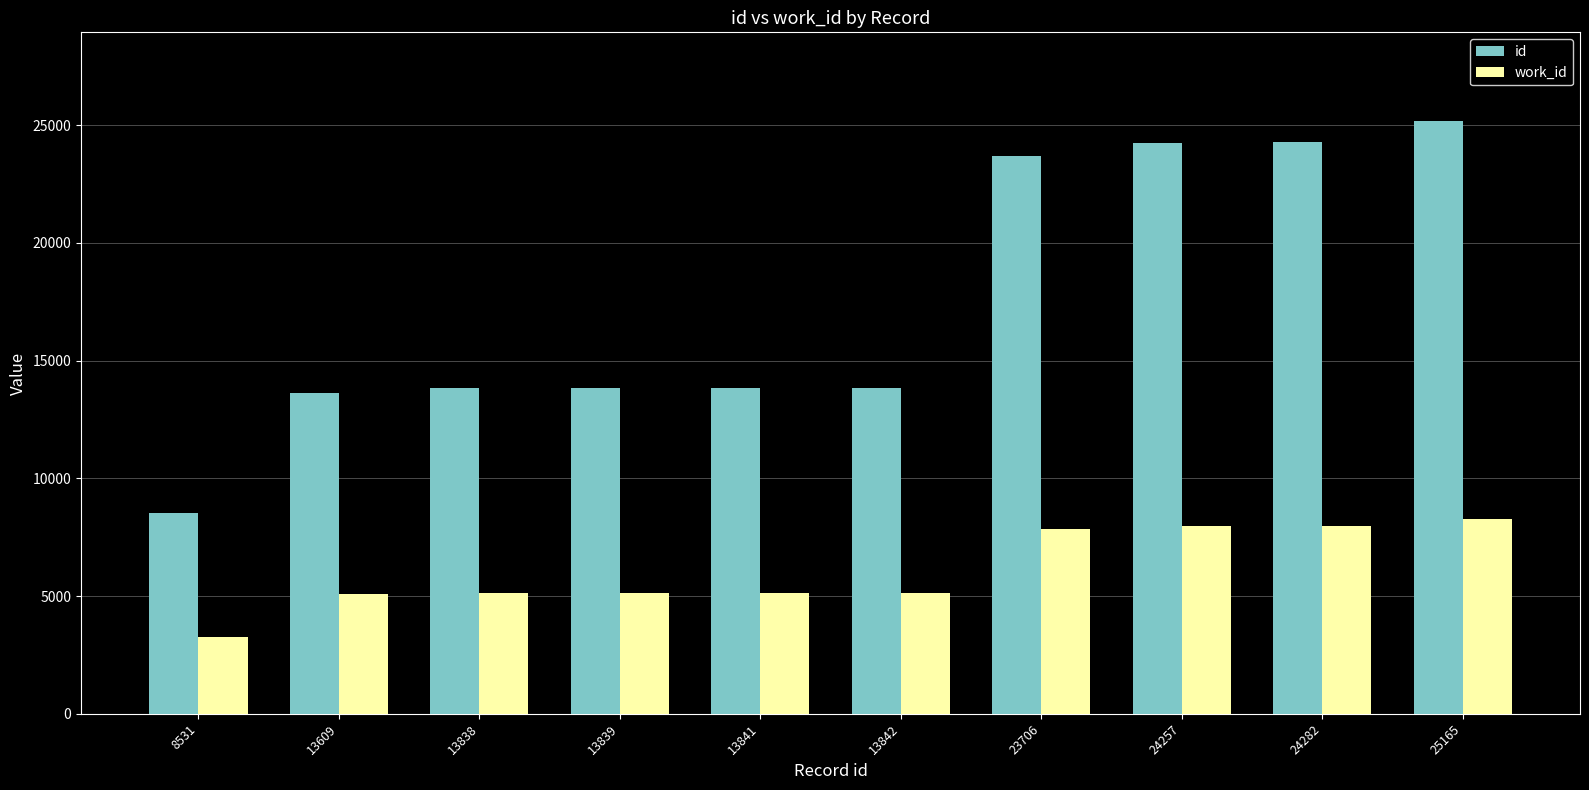

Which series has the widest spread of values?

id